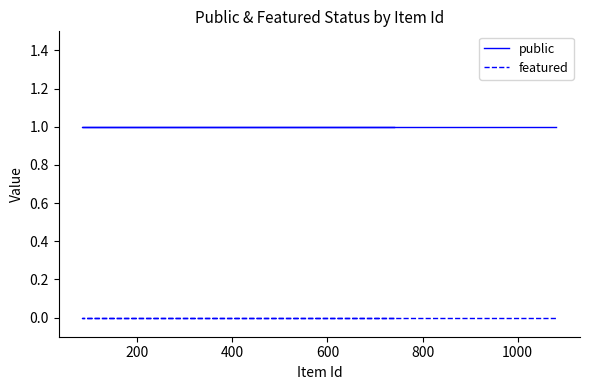

True or false: featured has more than 2 interior local peaks.

False